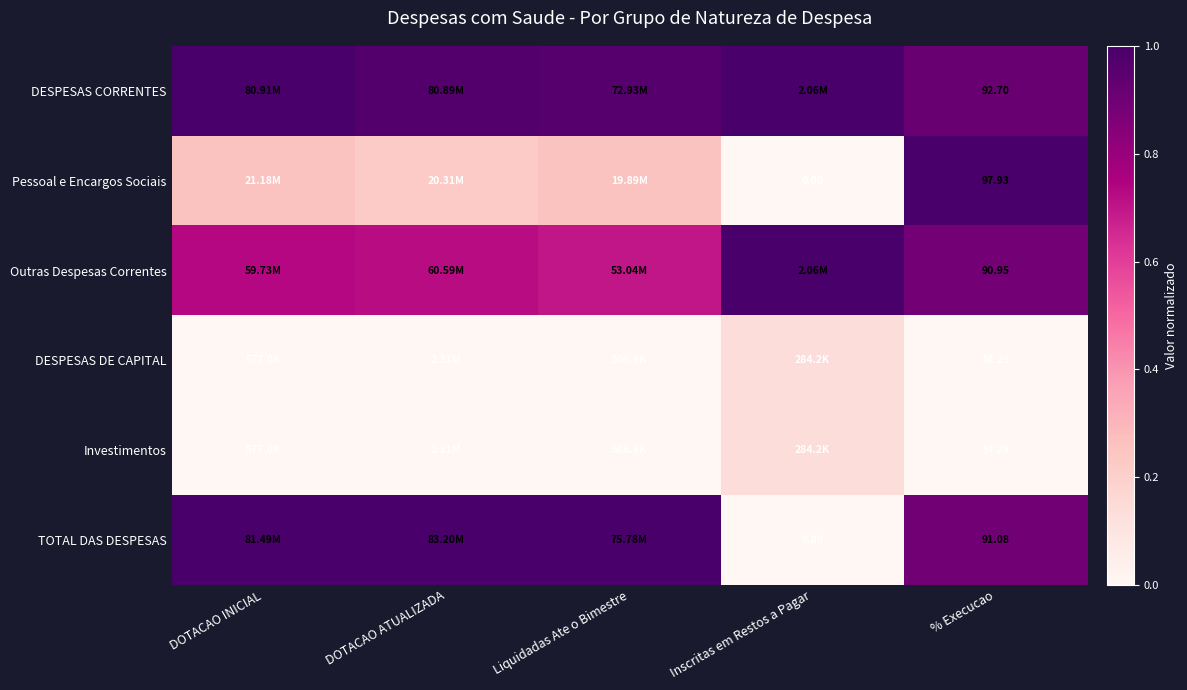

At which label does Investimentos reach its peak?

Inscritas em Restos a Pagar